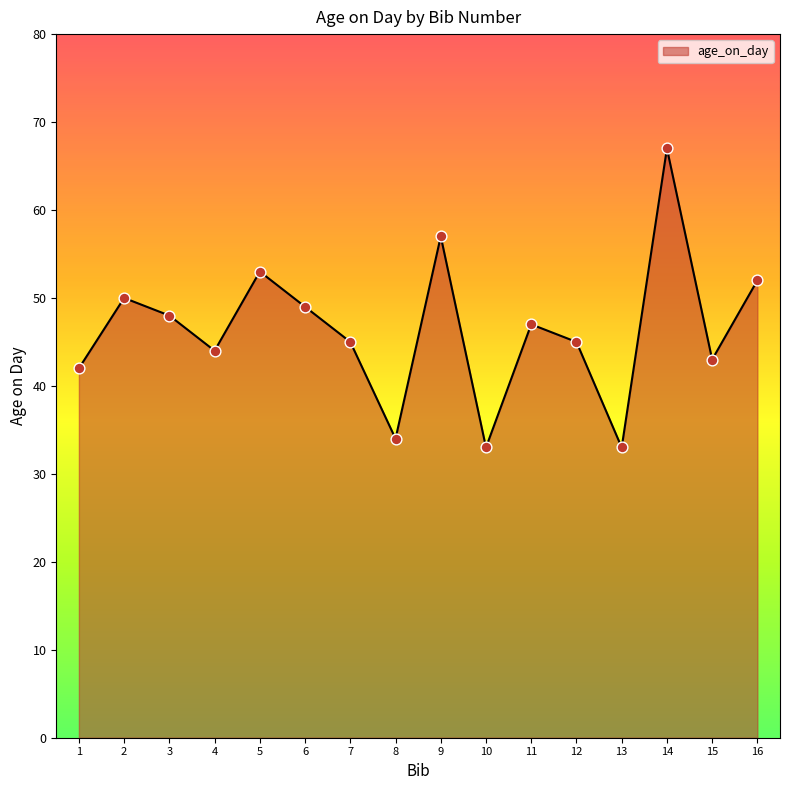

What is the change in value from 7 to 16?

+7